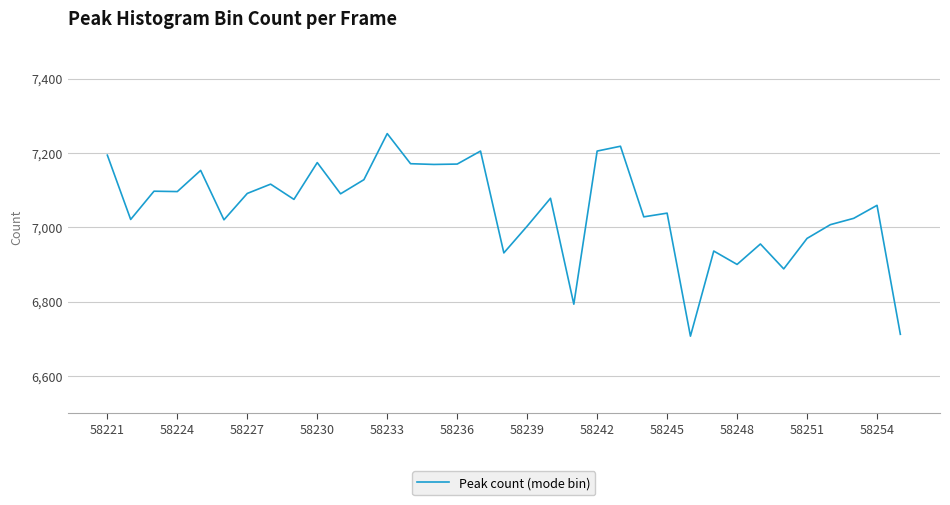

What is the difference between the maximum and minimum values?

545